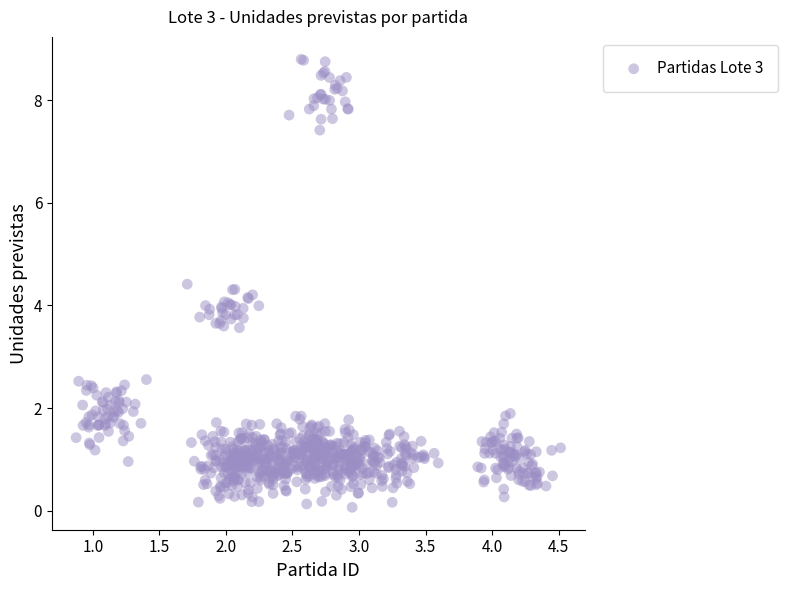

What is the range of X values (max minus min)?

3.6